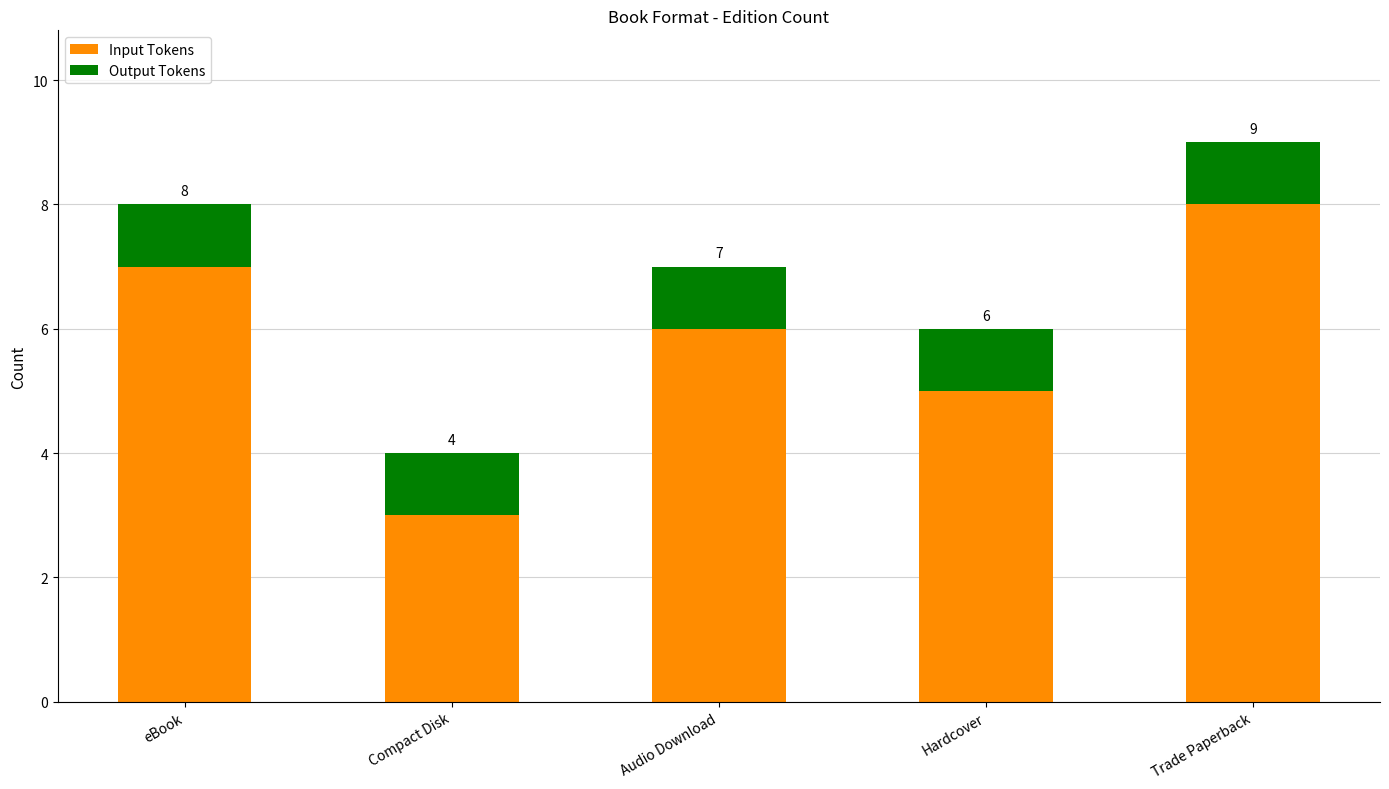

At which label does Input Tokens reach its minimum?

Compact Disk